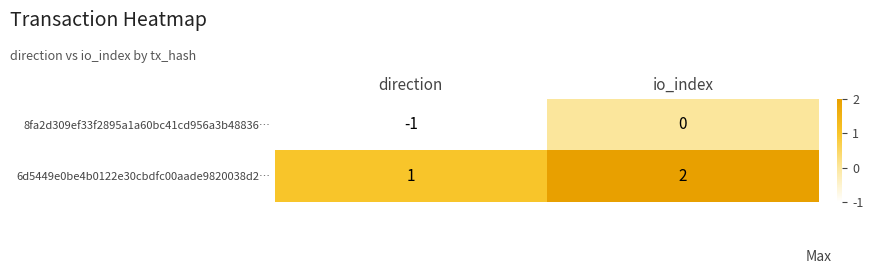

What is the maximum value shown in the chart?

2